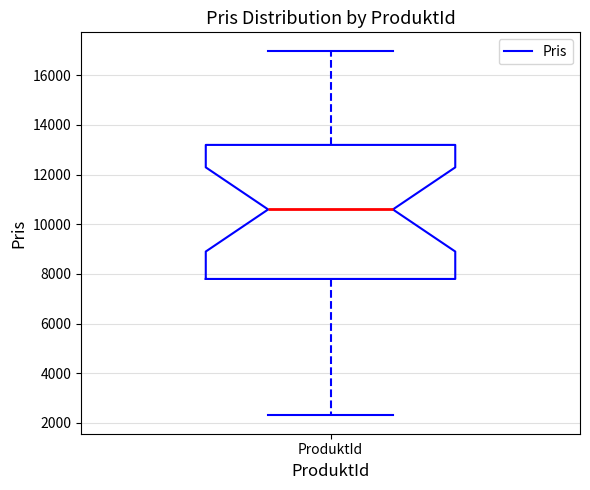

Read this box plot against the y-axis: the position of the median line, the range covered by the box, and the ends of both whiskers. The values are not printed on the chart, so give them approximately, as read against the axis.

median 10600, box 7800 to 13200, whiskers 2200 to 17000